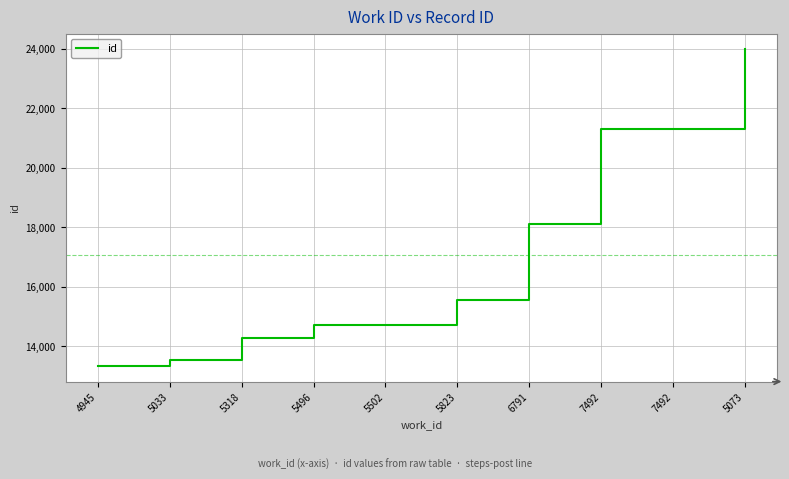

What is the ratio of the value at 5033 to the value at 7492?

0.6